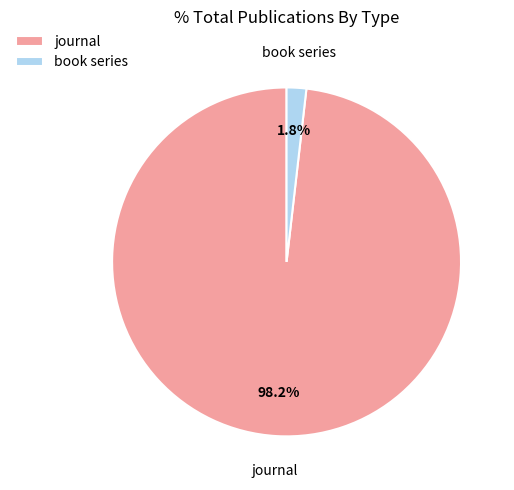

To the nearest percent, what is the combined percentage of journal and book series?

100%